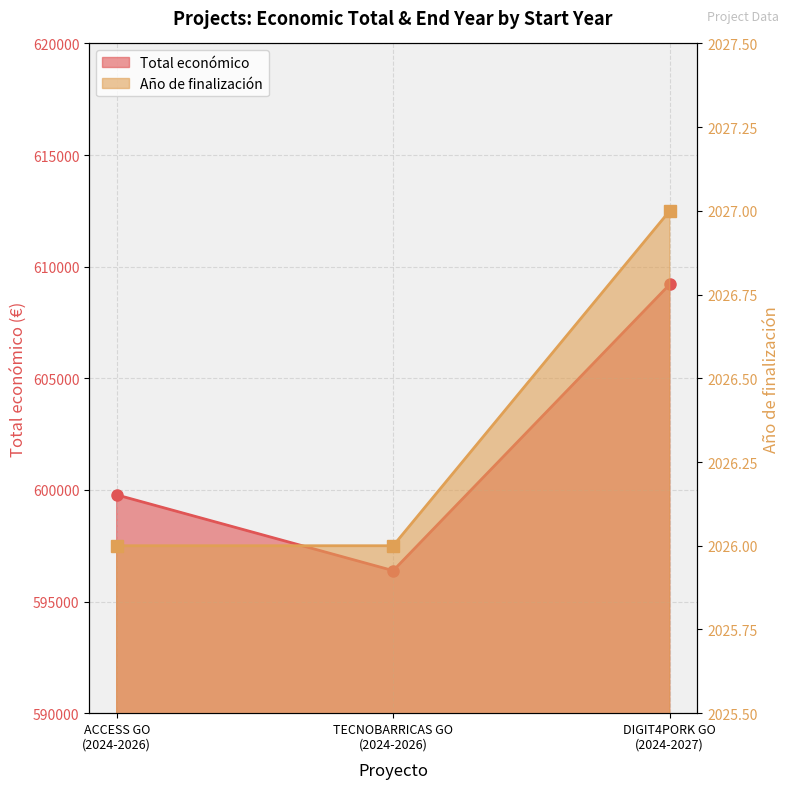

Which series has the largest total across all categories?

Total económico